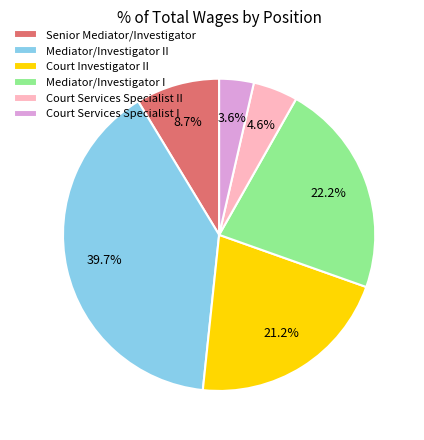

To the nearest percent, what is the difference between the largest and smallest slice percentages?

36%